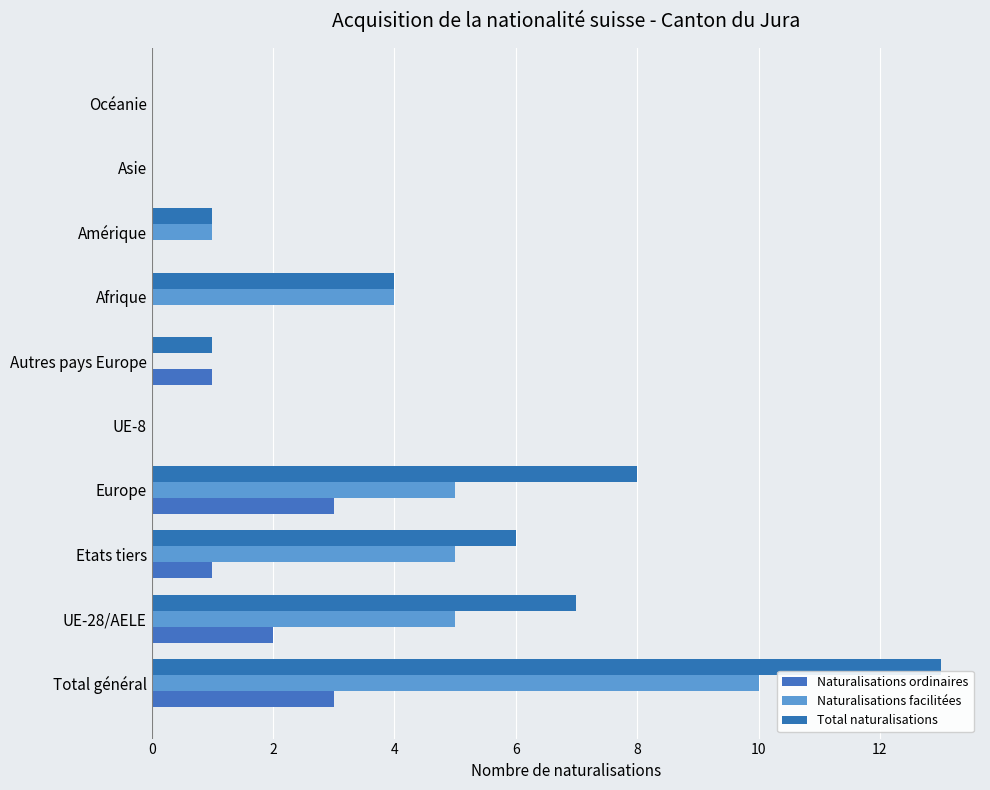

How many series are shown in this chart?

3